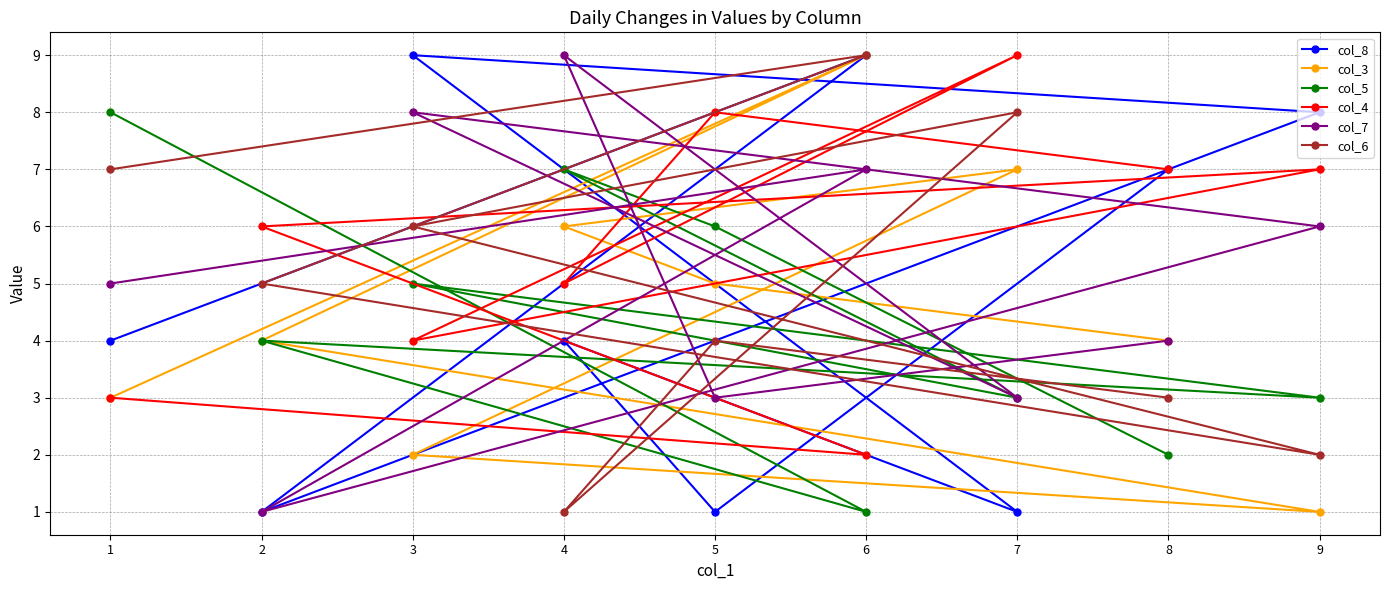

What are all the series names shown in the legend?

col_8, col_3, col_5, col_4, col_7, col_6